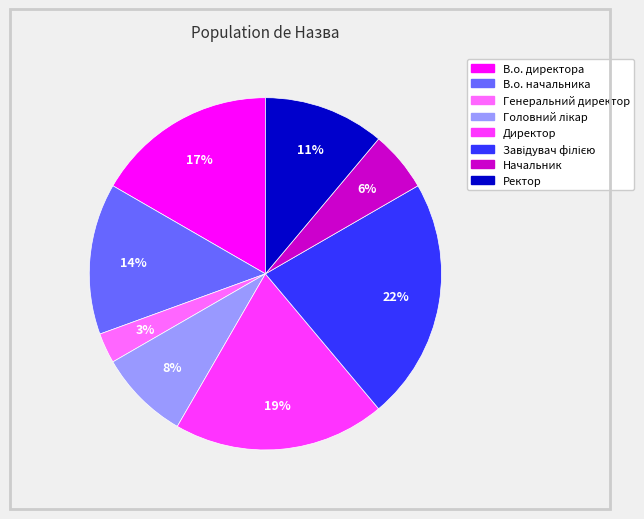

Do Ректор and Генеральний директор together represent more than half of the pie?

No